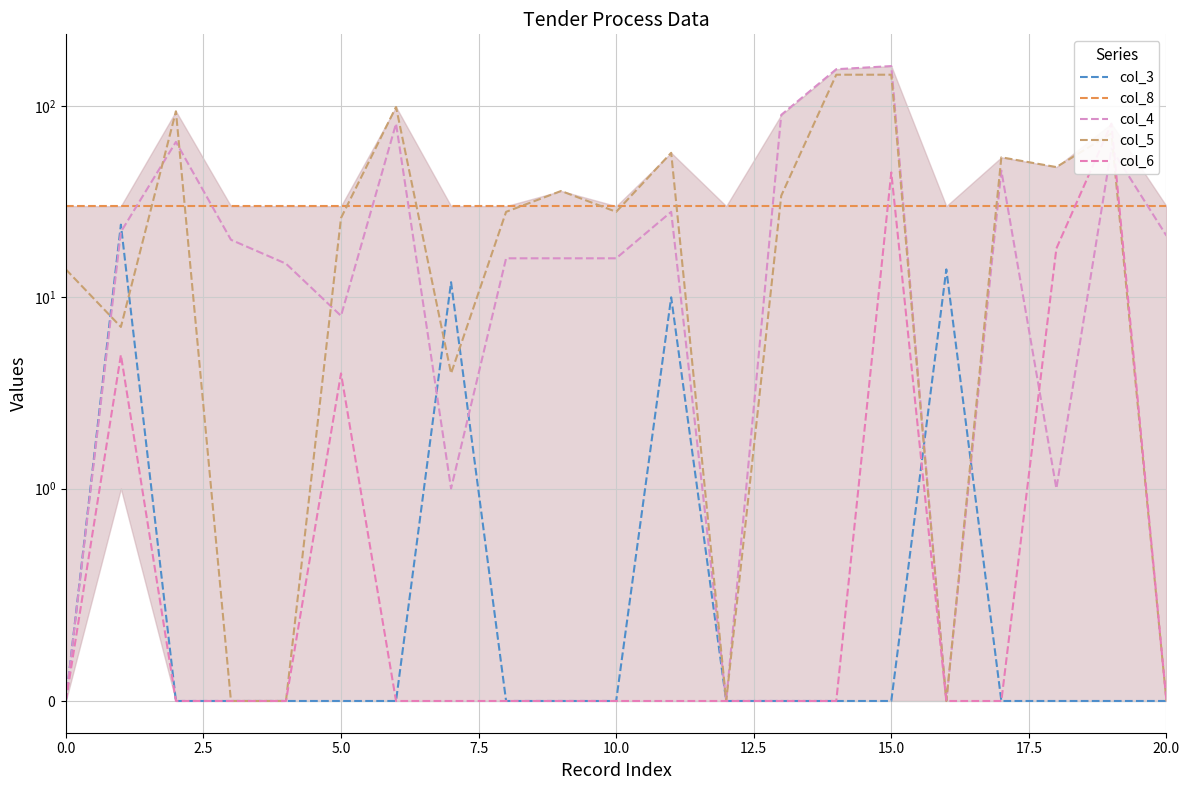

Is this an area chart (filled region under the line)?

No